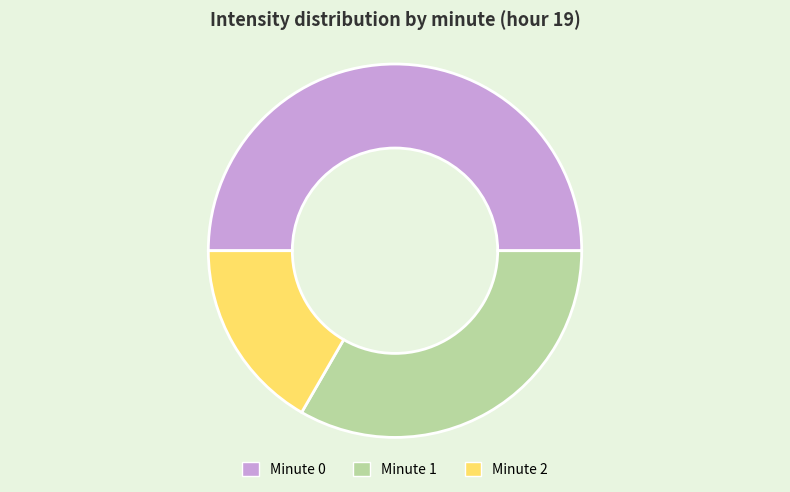

Does Minute 1 represent more than half of the total?

No